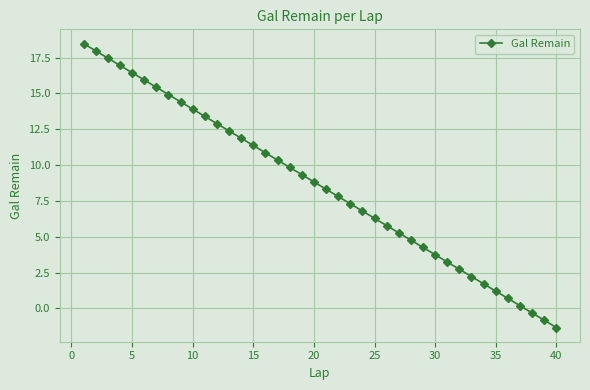

What is the value of the 39th point from the left?

-0.8